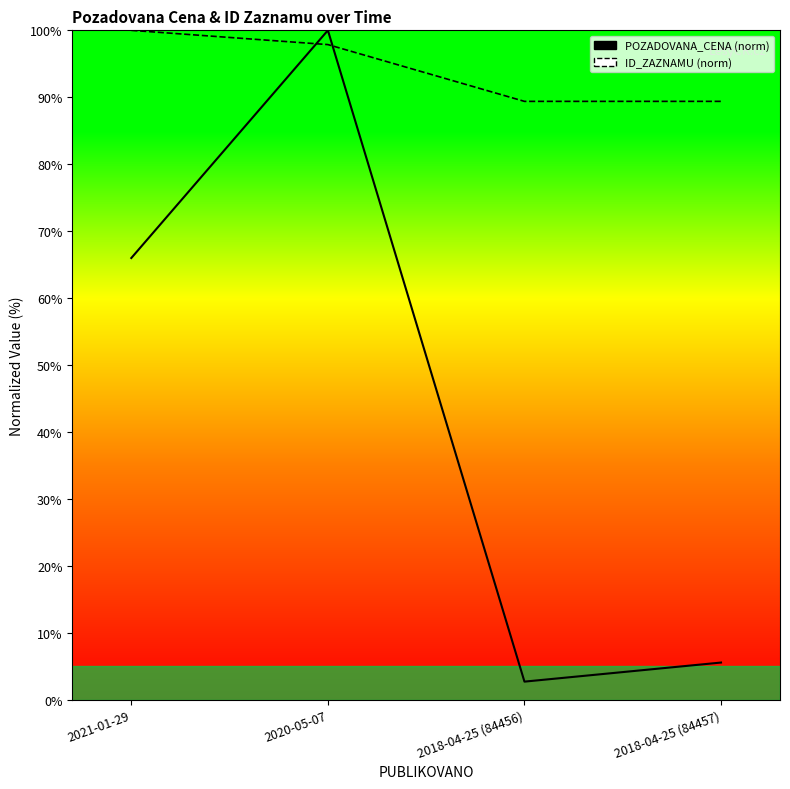

What is the value of the ID_ZAZNAMU point at the 1st from the left?

100.0